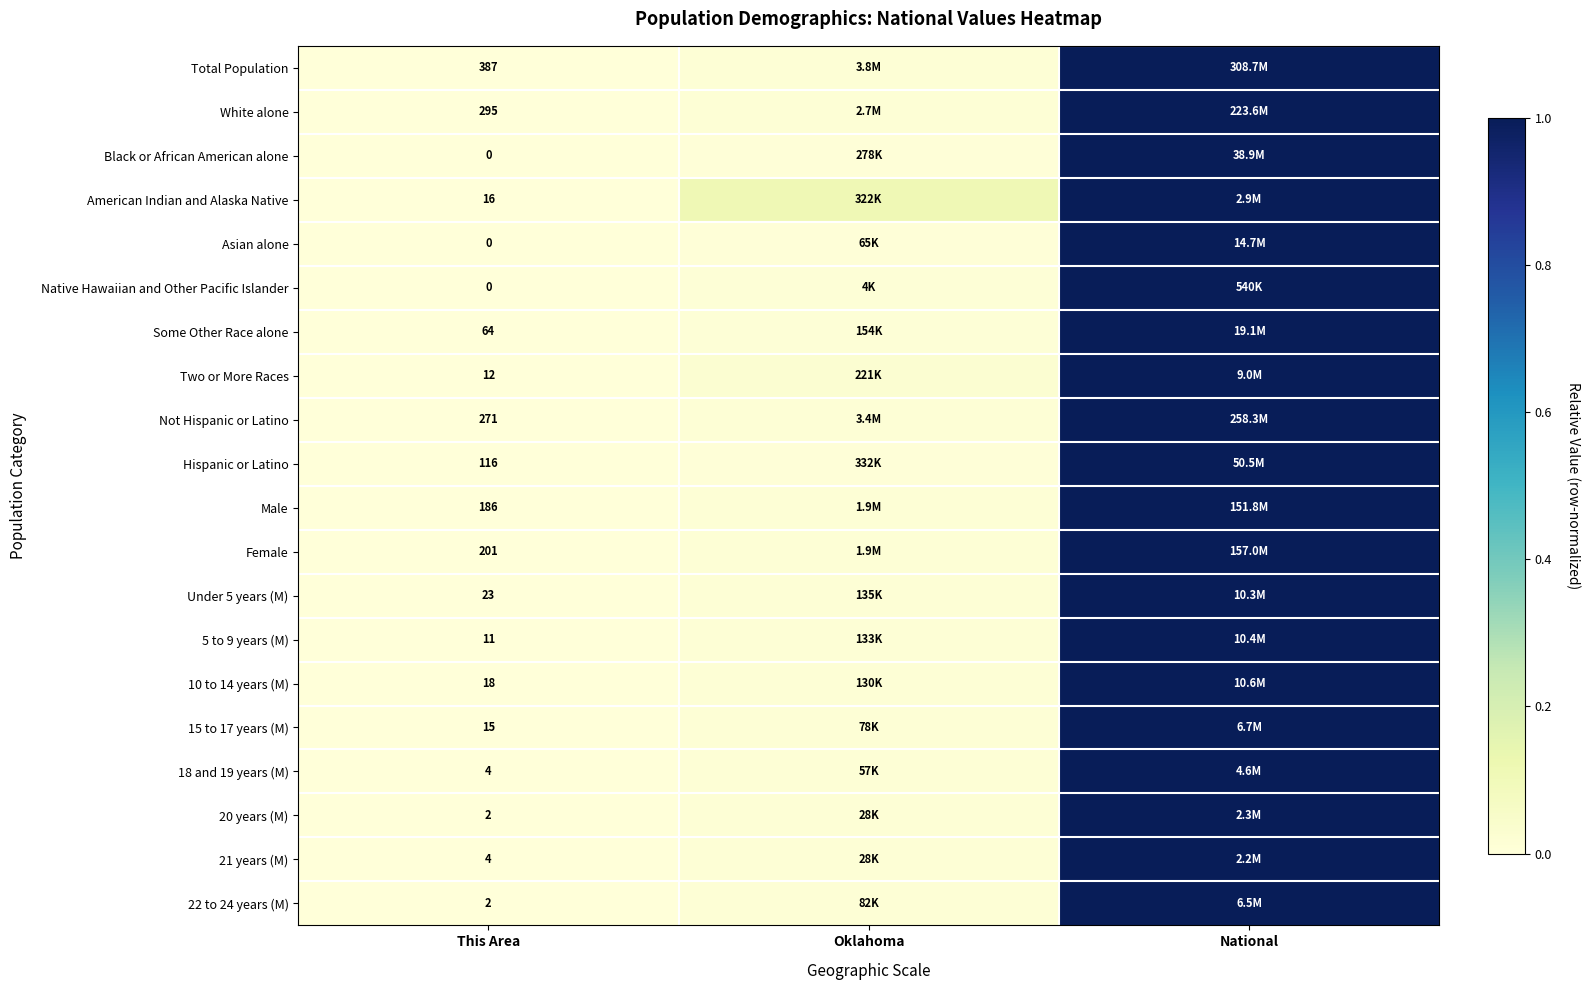

Is the value of Some Other Race alone at This Area greater than the value of Total Population at This Area?

No